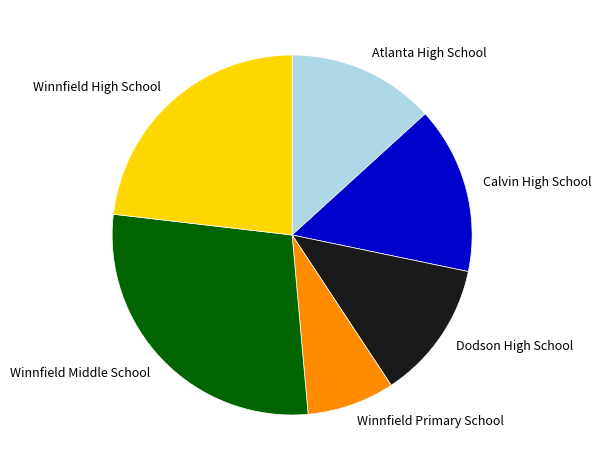

Does any single category account for the majority?

No